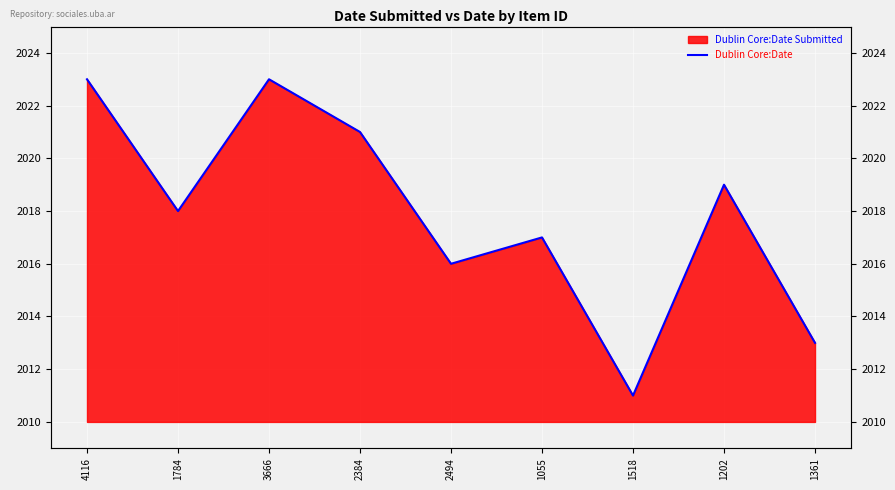

What is the difference between the values at 1202 and 2384?

2